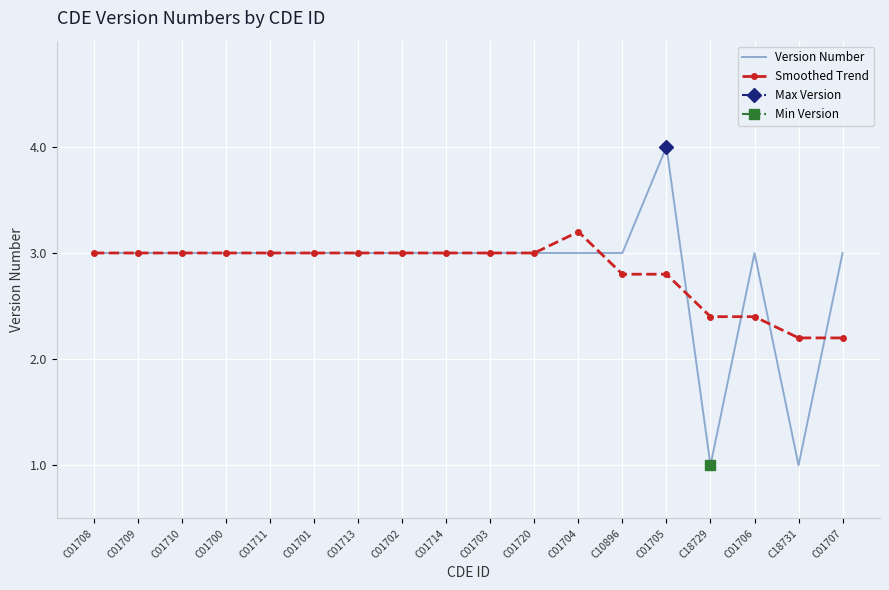

True or false: Version Number and Smoothed Trend intersect in this chart.

True